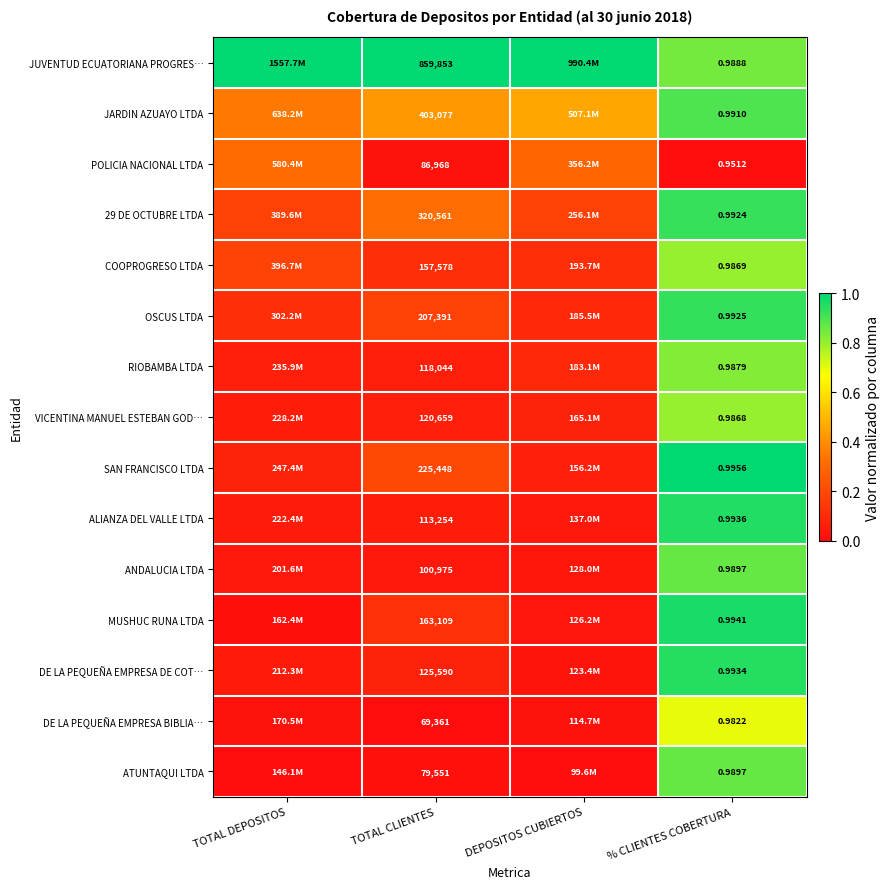

Is the value of COOPROGRESO LTDA at TOTAL CLIENTES greater than the value of RIOBAMBA LTDA at % CLIENTES COBERTURA?

Yes